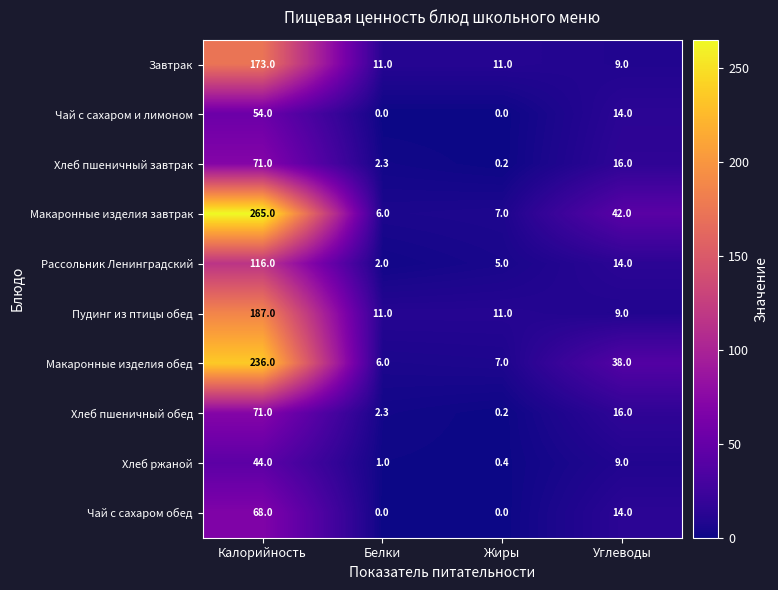

What is the difference between the maximum and second lowest values in the Макаронные изделия завтрак series?

258.0